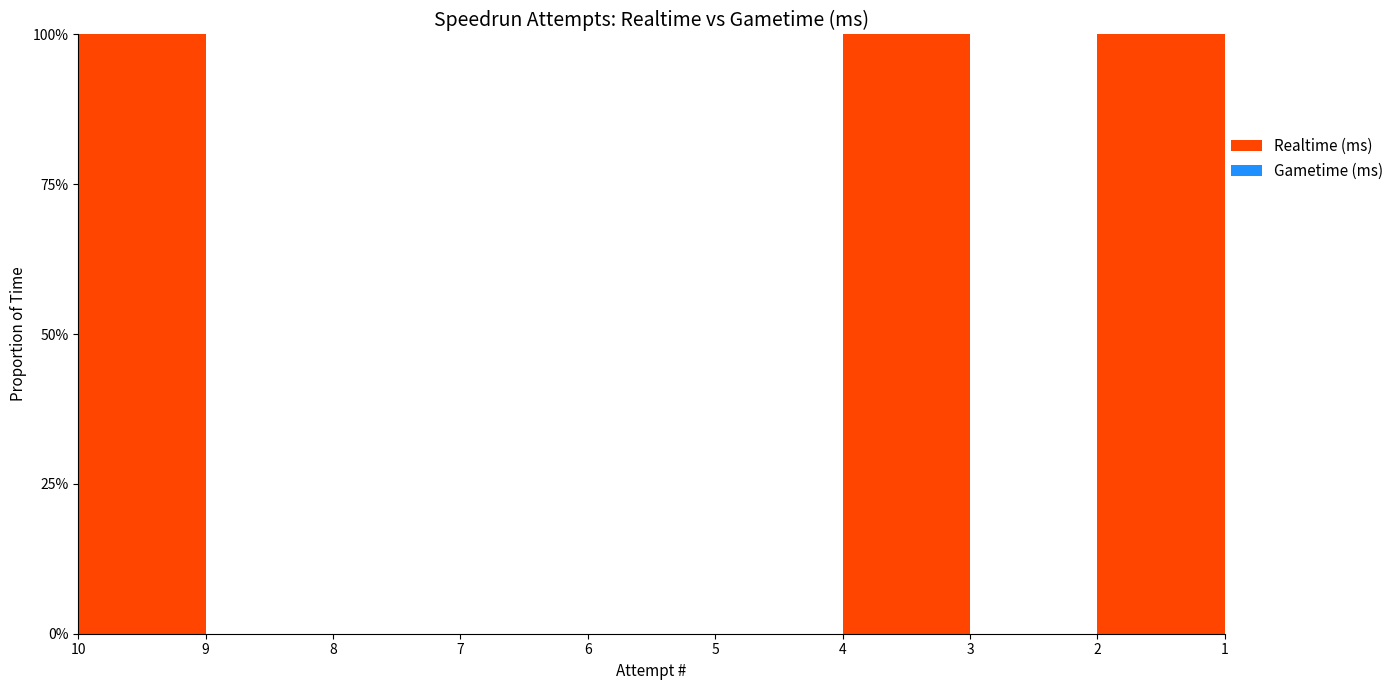

Reading left to right, list all the values displayed in this chart.

Realtime (ms): 883768	0	0	0	0	0	962429	0	955987	927206
Gametime (ms): 0	0	0	0	0	0	0	0	0	0